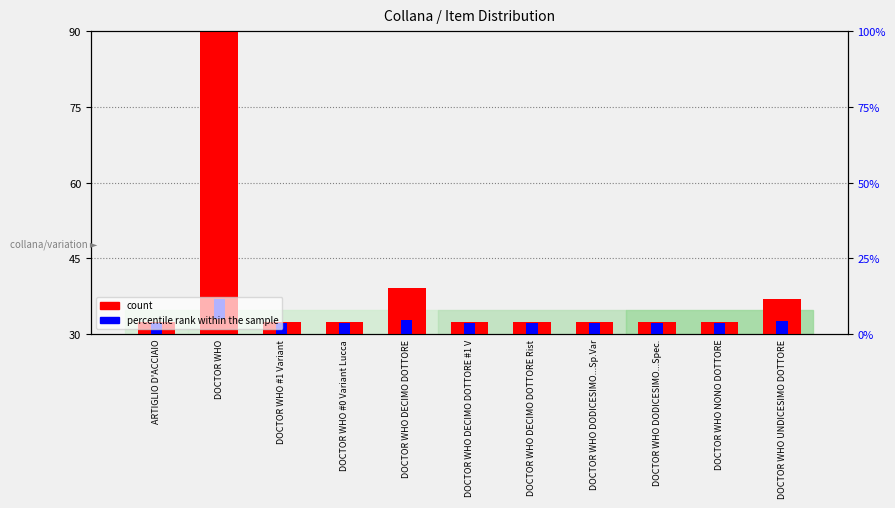

Reading left to right, transcribe all the data shown in this chart.

count: ARTIGLIO D'ACCIAIO=32.3	DOCTOR WHO=90.0	DOCTOR WHO #1 Variant=32.3	DOCTOR WHO #0 Variant Lucca=32.3	DOCTOR WHO DECIMO DOTTORE=39.2	DOCTOR WHO DECIMO DOTTORE #1 V=32.3	DOCTOR WHO DECIMO DOTTORE Rist=32.3	DOCTOR WHO DODICESIMO...Sp.Var=32.3	DOCTOR WHO DODICESIMO...Spec.=32.3	DOCTOR WHO NONO DOTTORE=32.3	DOCTOR WHO UNDICESIMO DOTTORE=36.9
percentile rank within the sample: ARTIGLIO D'ACCIAIO=4.0	DOCTOR WHO=4.0	DOCTOR WHO #1 Variant=4.0	DOCTOR WHO #0 Variant Lucca=4.0	DOCTOR WHO DECIMO DOTTORE=4.0	DOCTOR WHO DECIMO DOTTORE #1 V=4.0	DOCTOR WHO DECIMO DOTTORE Rist=4.0	DOCTOR WHO DODICESIMO...Sp.Var=4.0	DOCTOR WHO DODICESIMO...Spec.=4.0	DOCTOR WHO NONO DOTTORE=4.0	DOCTOR WHO UNDICESIMO DOTTORE=4.0